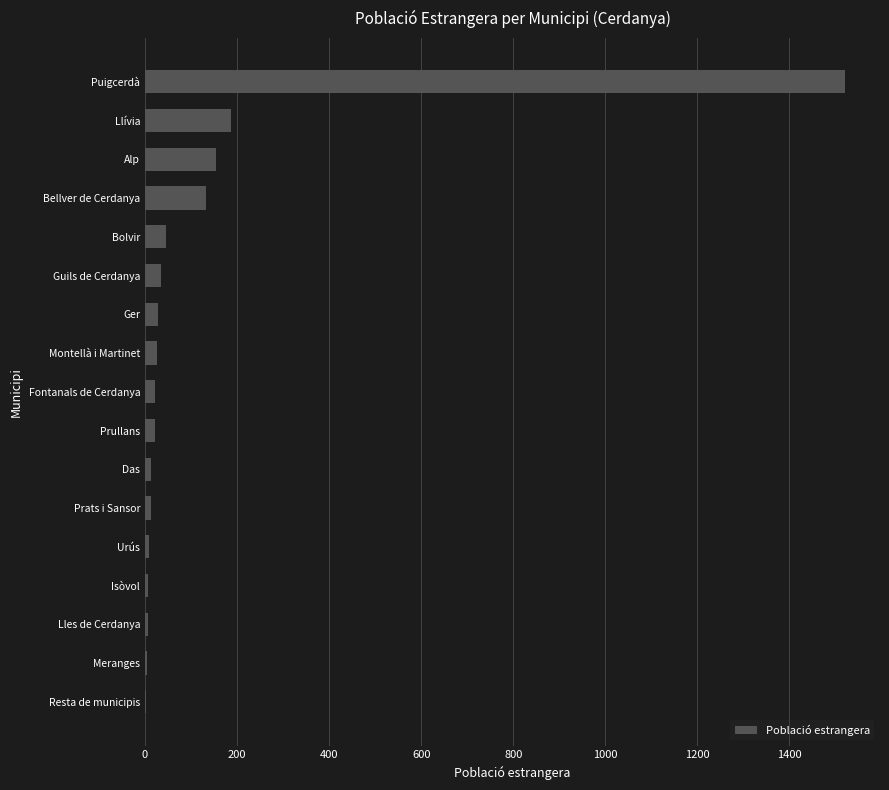

What is the maximum value shown in the chart?

1521